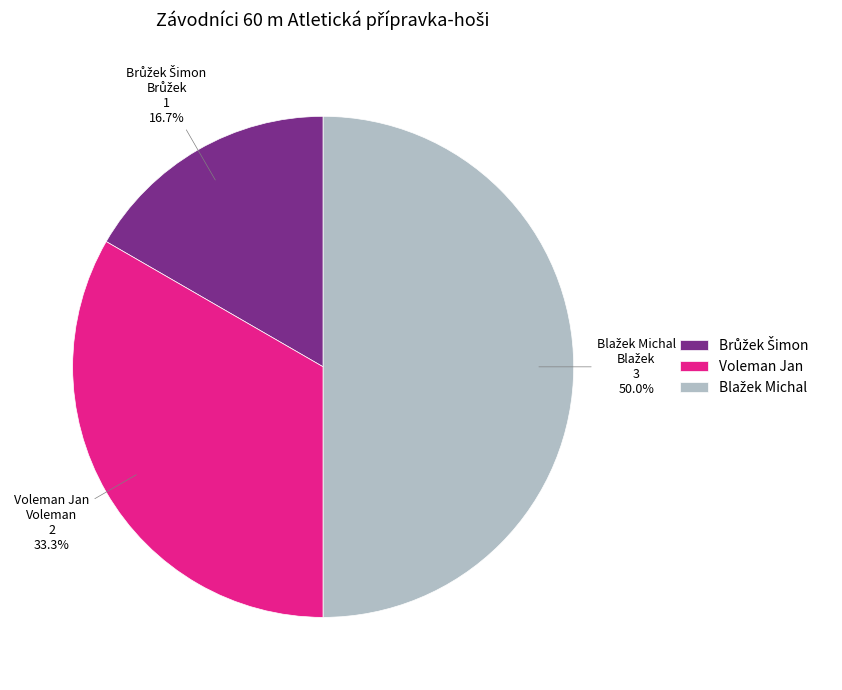

To the nearest percent, what is the average slice percentage?

33%